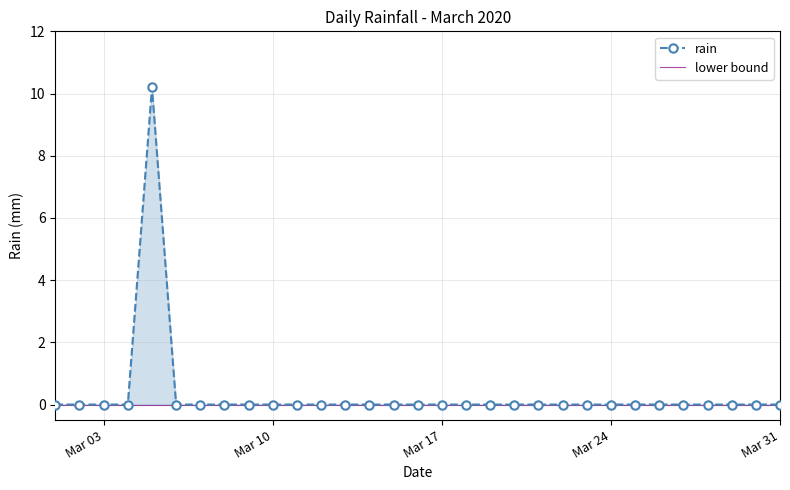

What is the value of the 5th point from the left?

10.2